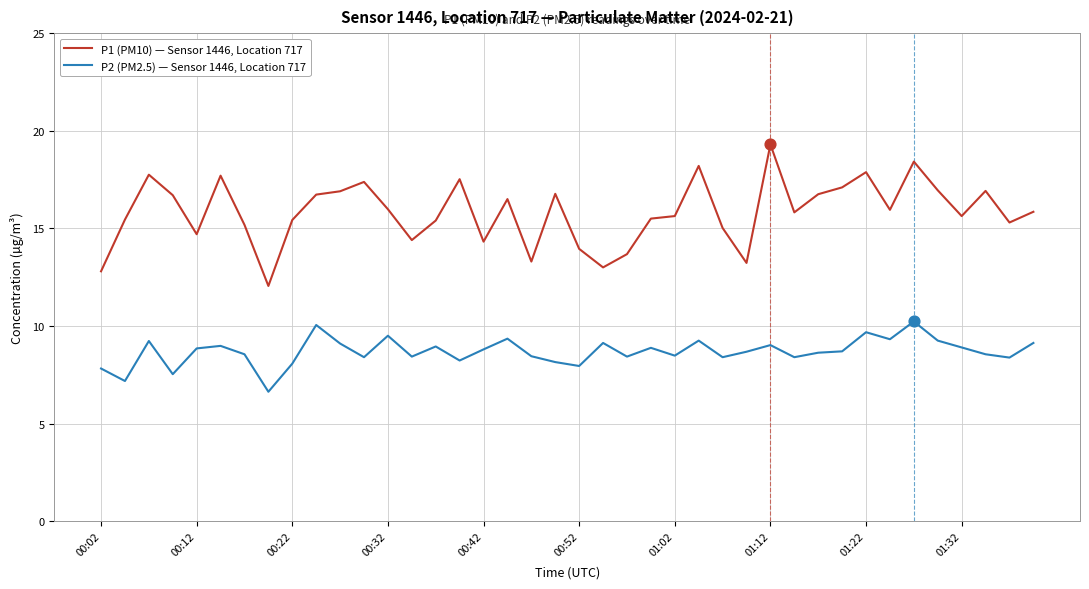

What are all the series names shown in the legend?

P1 (PM10) — Sensor 1446, Location 717, P2 (PM2.5) — Sensor 1446, Location 717